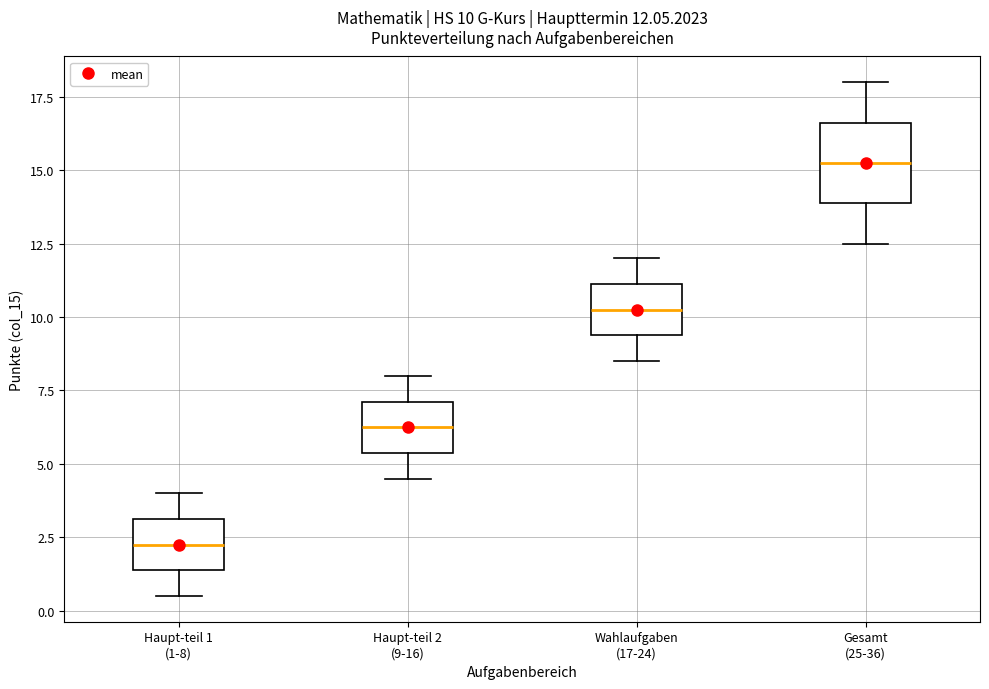

Which box has the lowest median line?

Haupt-teil 1 (1-8)